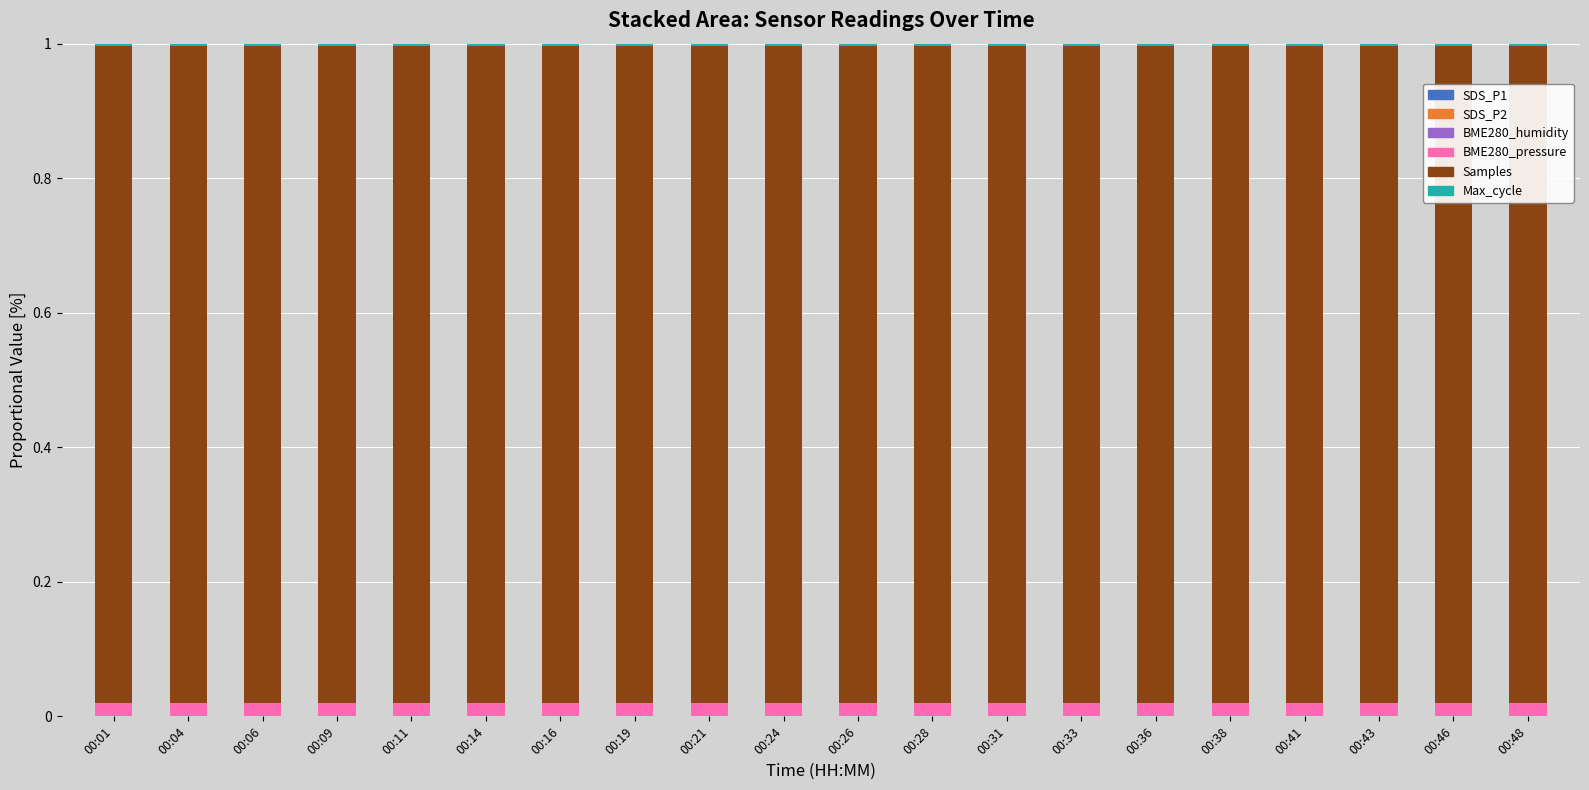

How many categories are shown in the chart?

20